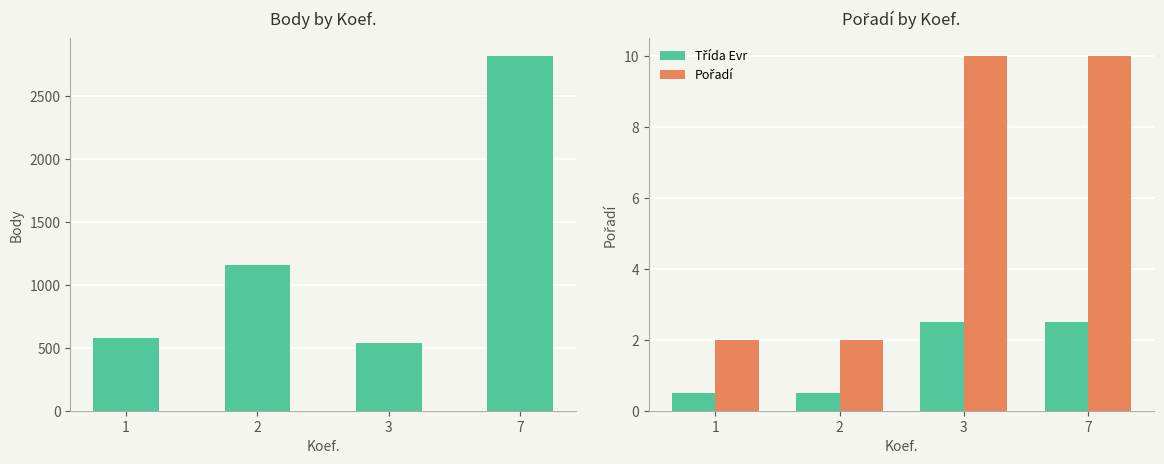

Rank the series at 2 from highest to lowest value.

Body, Pořadí, Třída Evr